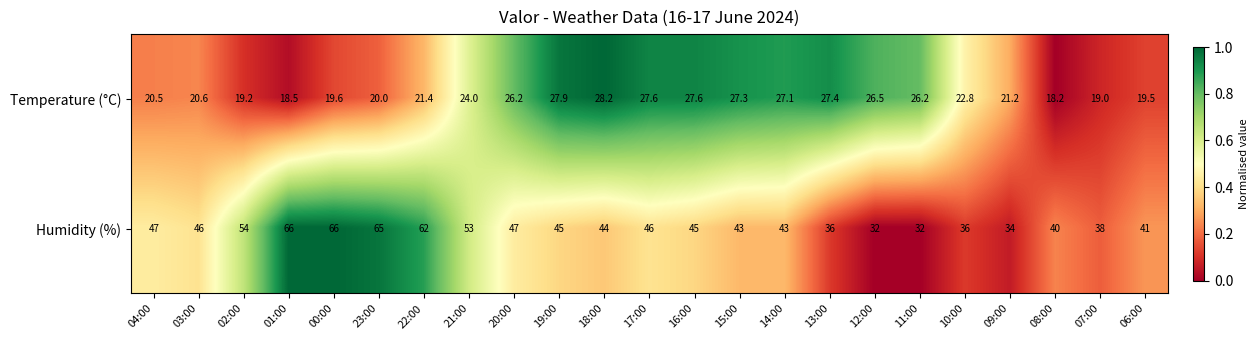

Which series changed the most between 02:00 and 22:00?

Humidity (%)